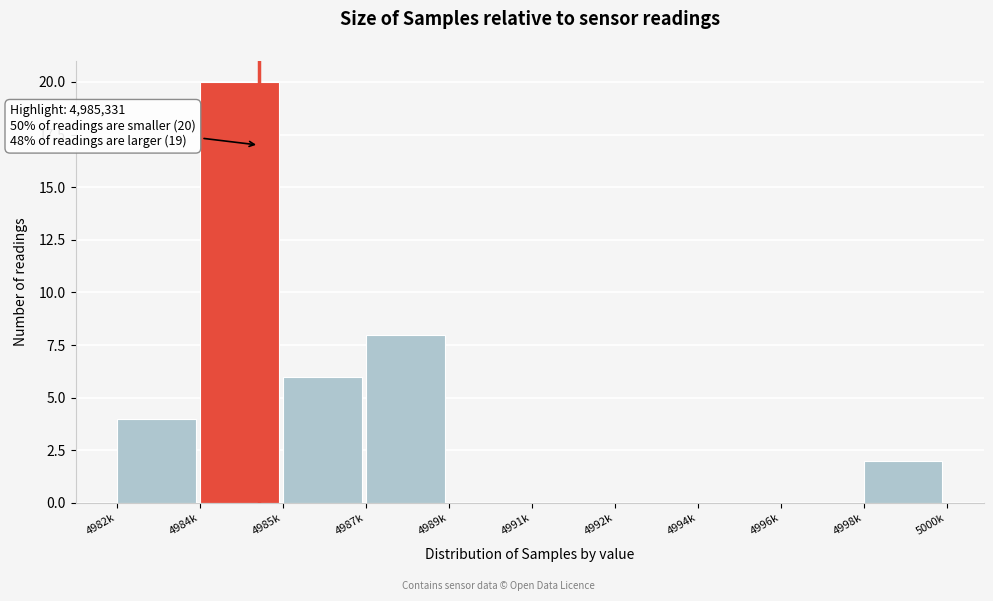

Reading right to left, transcribe all the data shown in this chart.

4998k=2	4996k=0	4994k=0	4992k=0	4991k=0	4989k=0	4987k=8	4985k=6	4984k=20	4982k=4